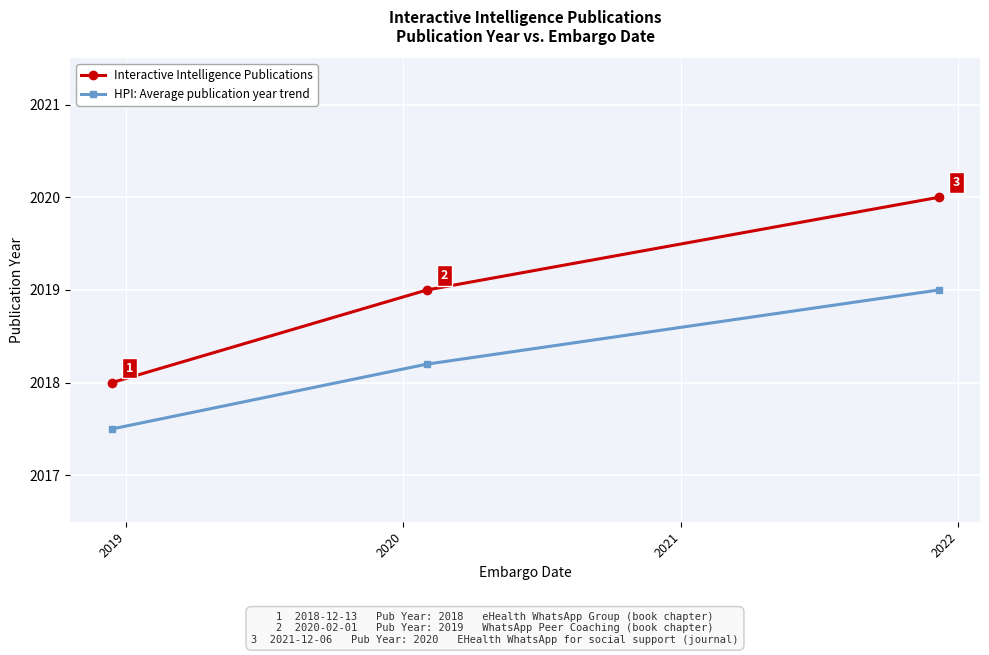

What is the lowest value of the Interactive Intelligence Publications series?

2018.0